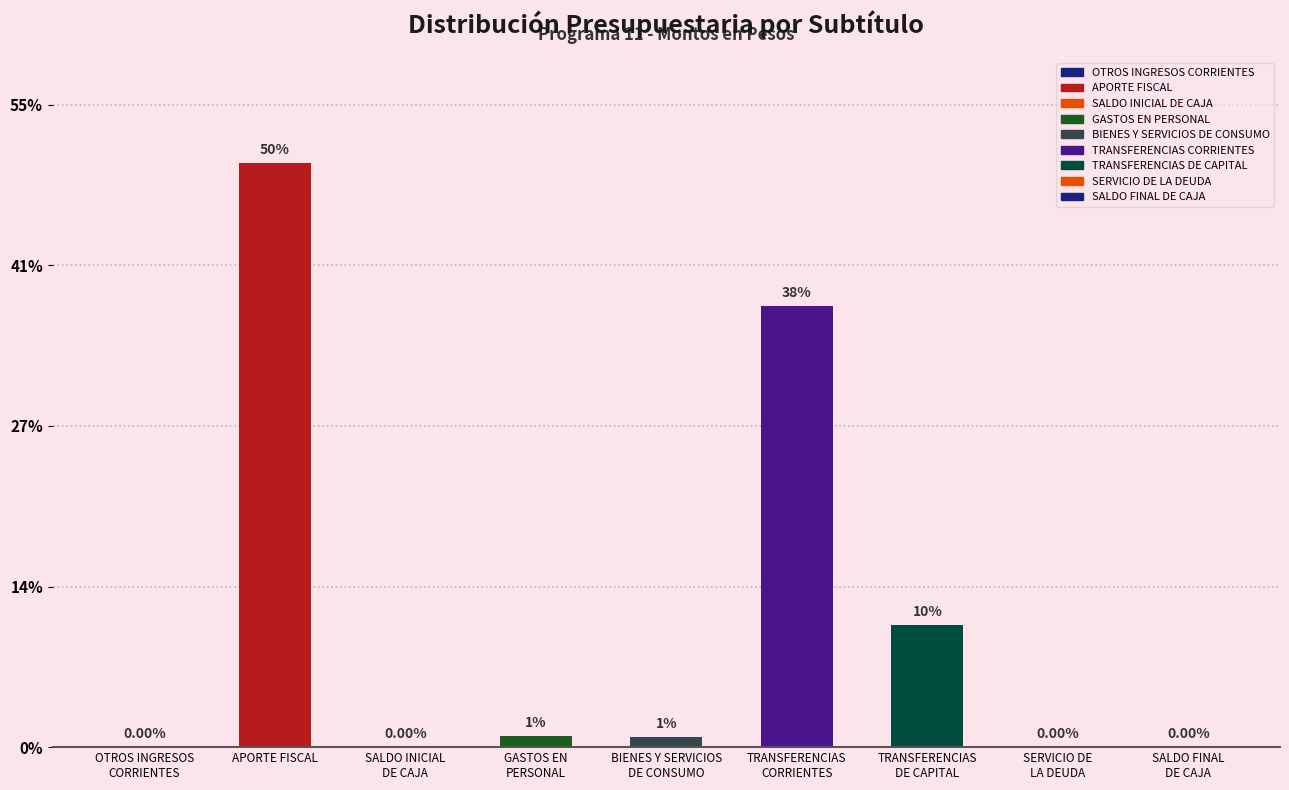

Rank the categories by value from highest to lowest.

APORTE FISCAL, TRANSFERENCIAS
CORRIENTES, TRANSFERENCIAS
DE CAPITAL, GASTOS EN
PERSONAL, BIENES Y SERVICIOS
DE CONSUMO, OTROS INGRESOS
CORRIENTES, SALDO INICIAL
DE CAJA, SERVICIO DE
LA DEUDA, SALDO FINAL
DE CAJA